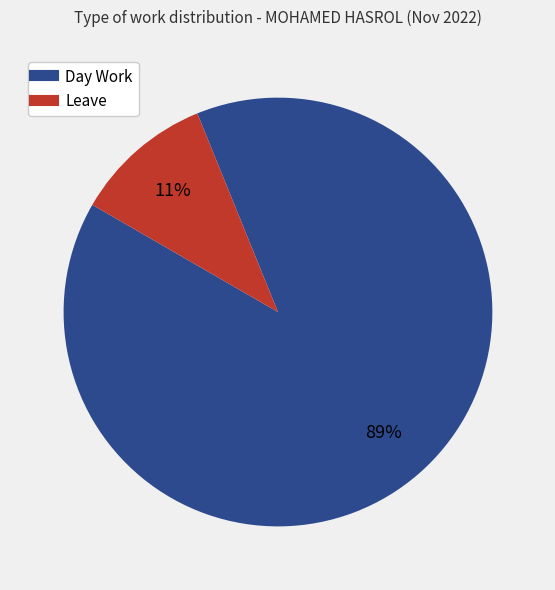

Rank the categories by value from lowest to highest.

Leave, Day Work